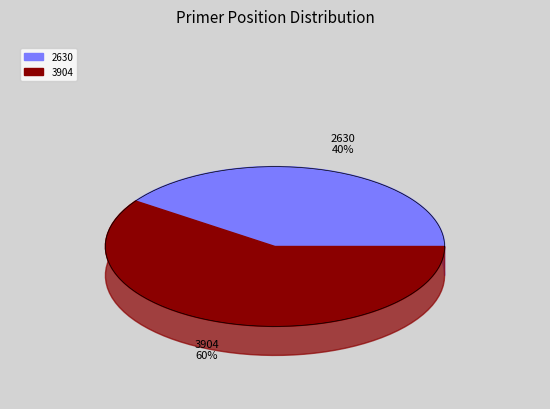

To the nearest percent, what is the average slice percentage?

50%